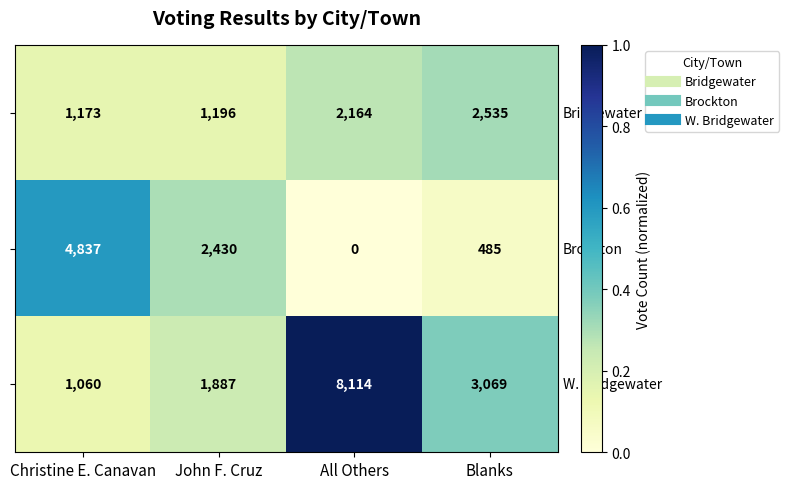

Which category has the highest value across all series?

All Others